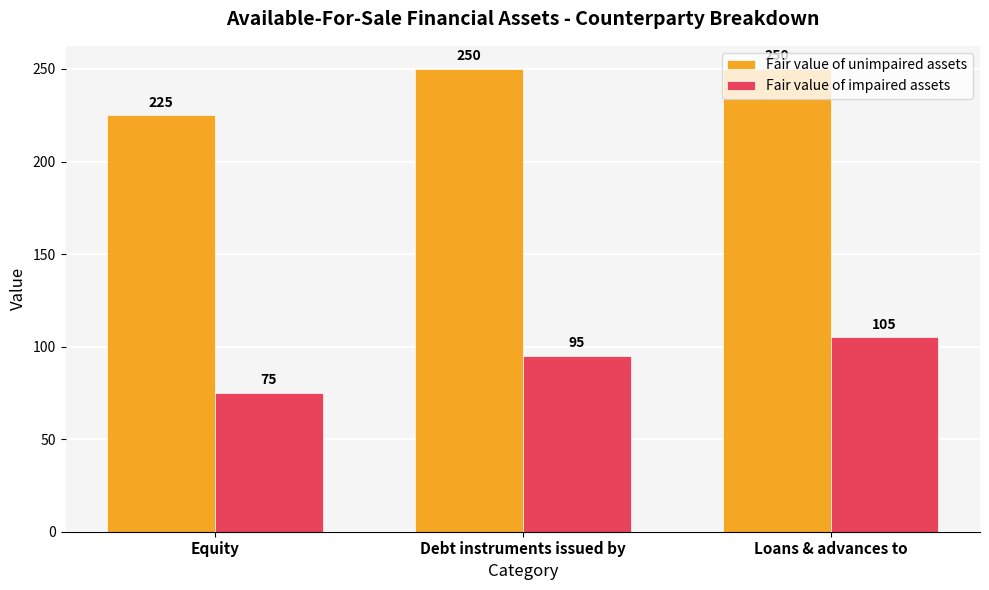

What is the sum of the Fair value of unimpaired assets values at Equity and Debt instruments issued by?

475